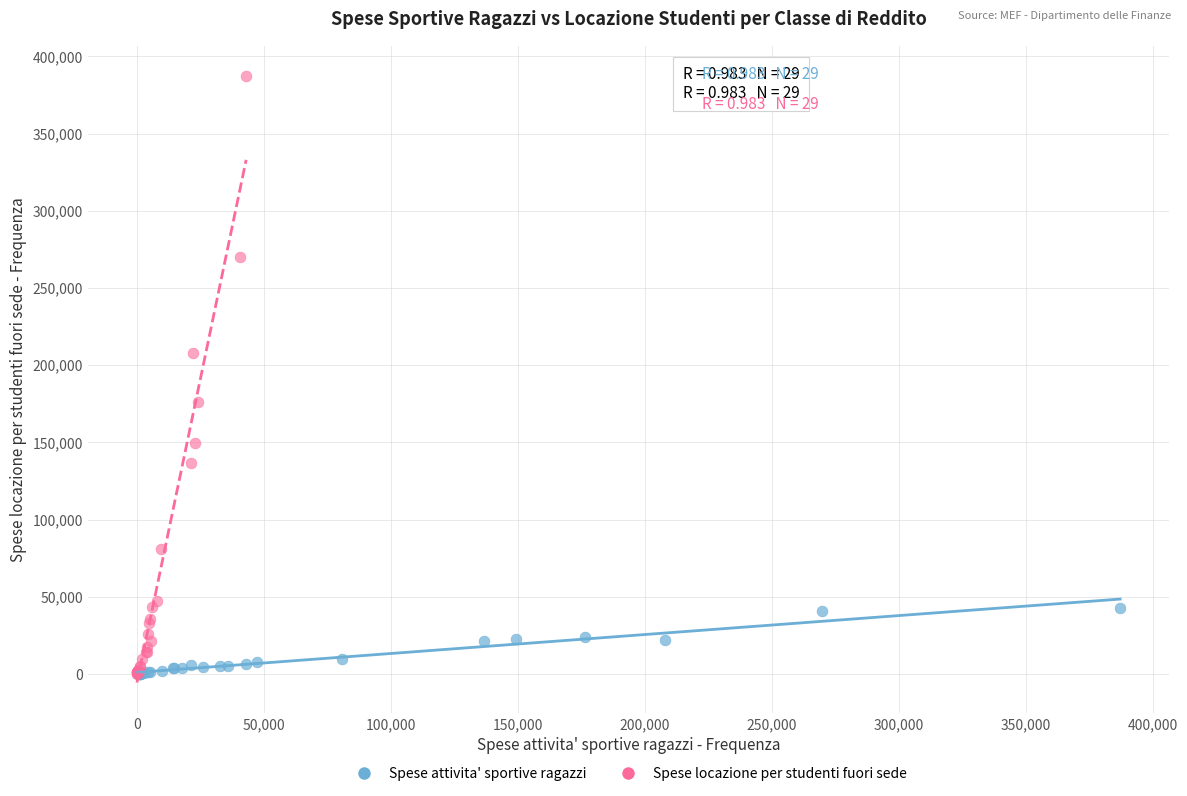

What are all the series names shown in the legend?

Spese attivita' sportive ragazzi, Spese locazione per studenti fuori sede